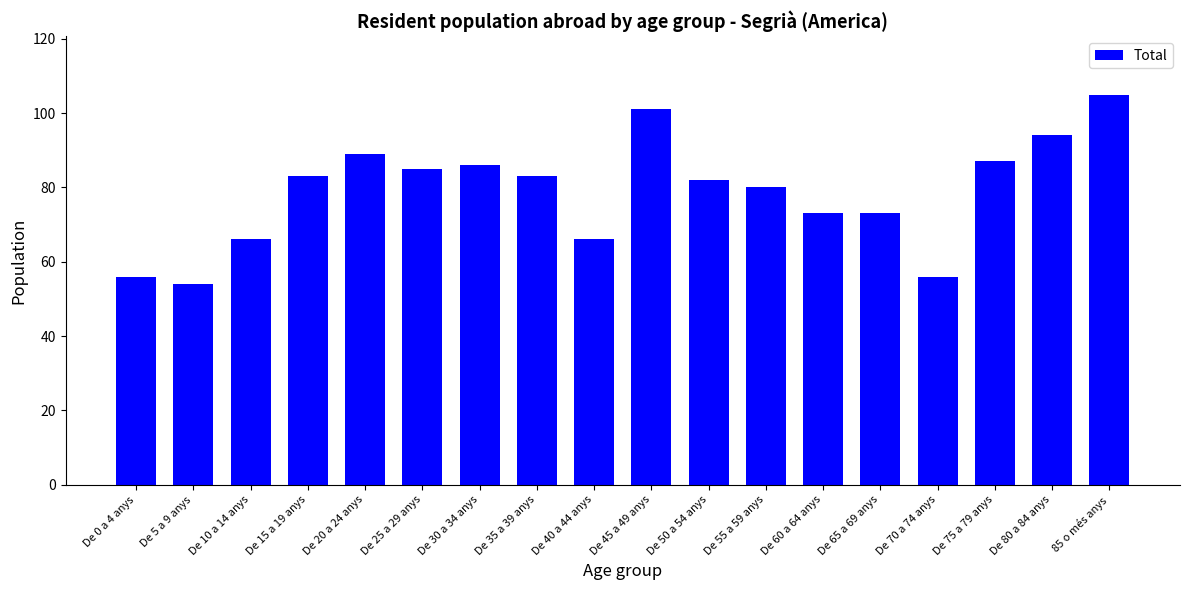

What is the label of the 6th bar from the right?

De 60 a 64 anys